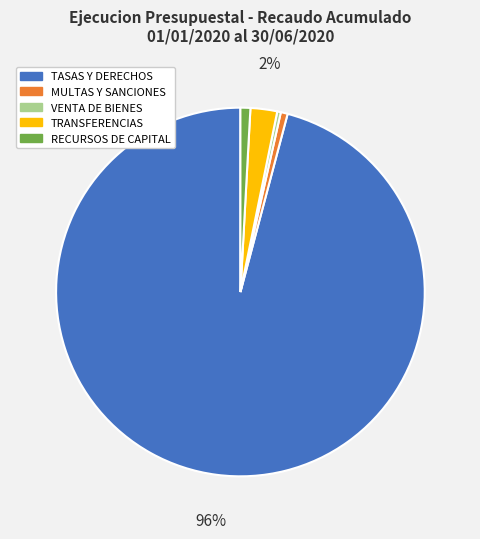

To the nearest percent, what is the difference between the largest and smallest slice percentages?

96%